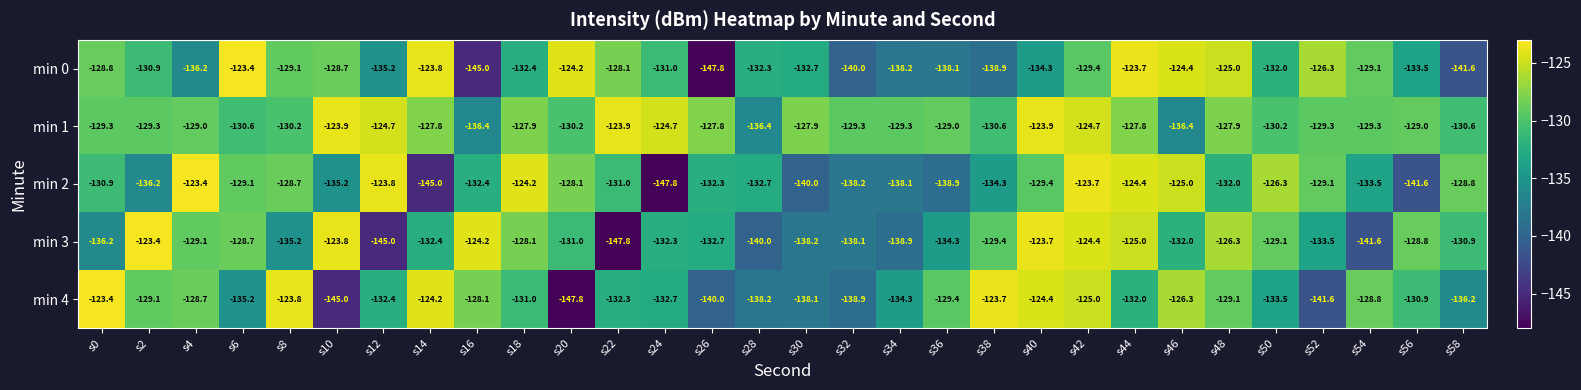

Is the value of min 1 at s54 greater than the value of min 4 at s26?

Yes